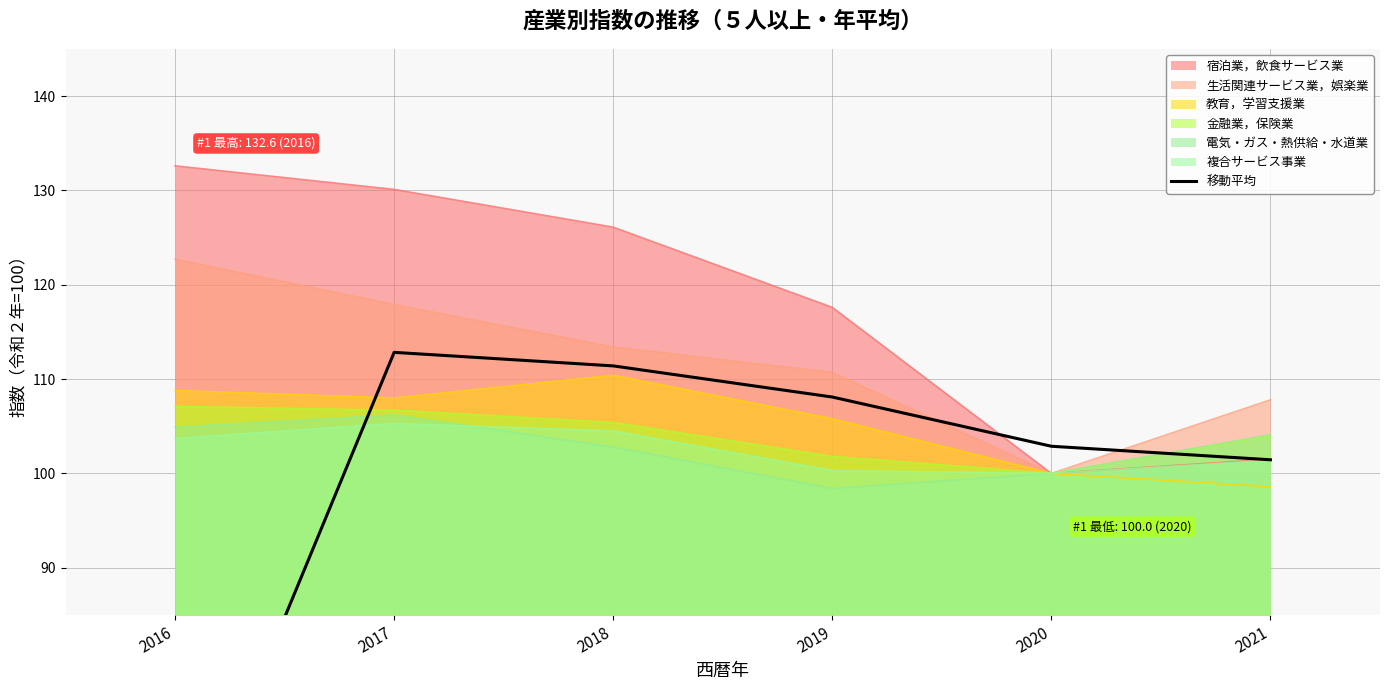

Is it true that the value at 2018 is 72.1?

False